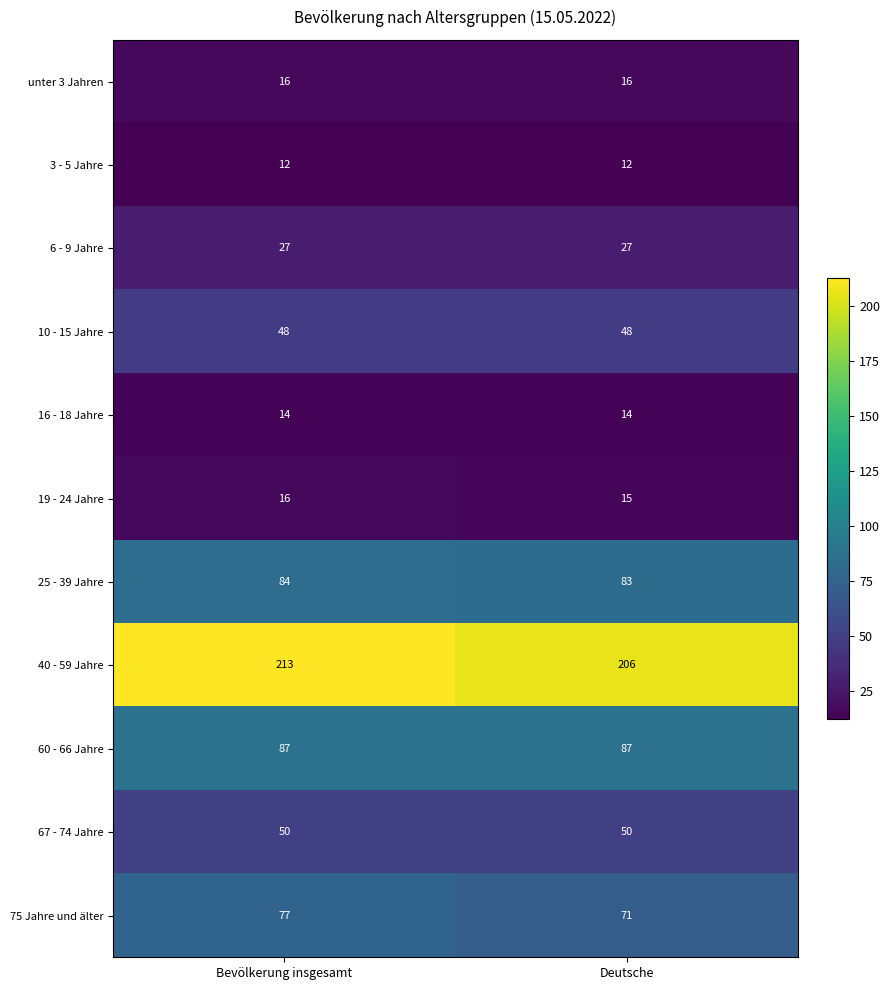

Rank the series at Deutsche from lowest to highest value.

3 - 5 Jahre, 16 - 18 Jahre, 19 - 24 Jahre, unter 3 Jahren, 6 - 9 Jahre, 10 - 15 Jahre, 67 - 74 Jahre, 75 Jahre und älter, 25 - 39 Jahre, 60 - 66 Jahre, 40 - 59 Jahre